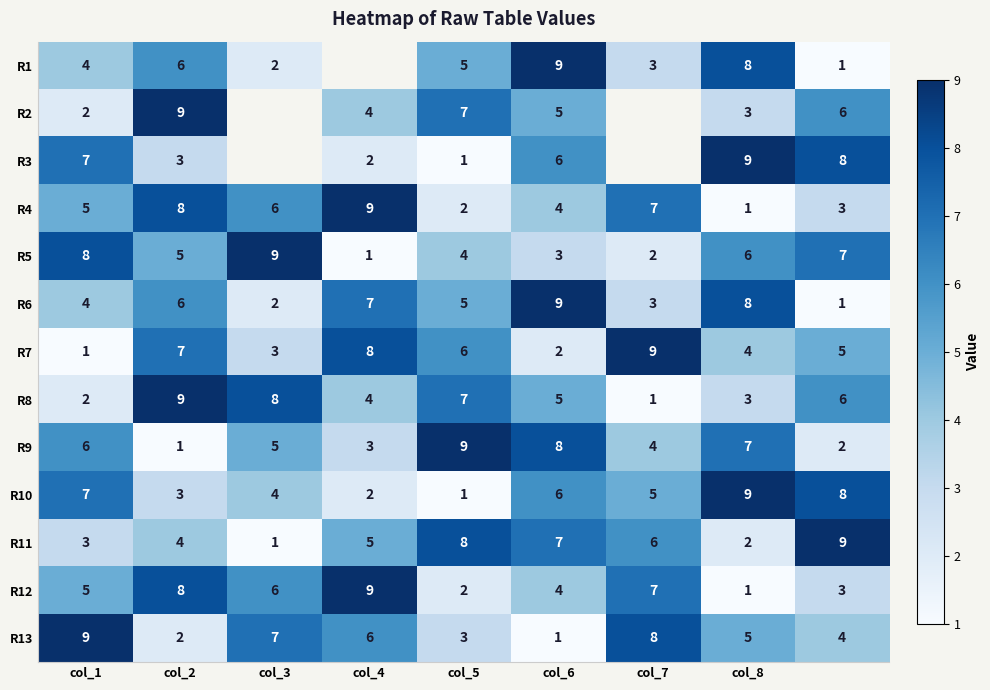

What is the difference between the second highest and minimum values in the R8 series?

7